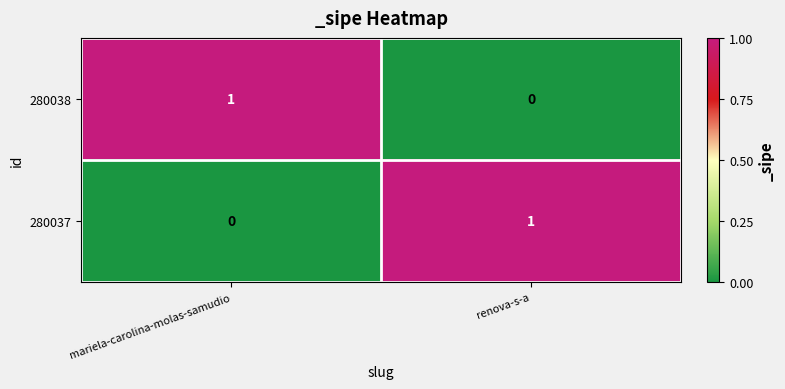

Is the value of 280038 at renova-s-a greater than the value of 280037 at renova-s-a?

No